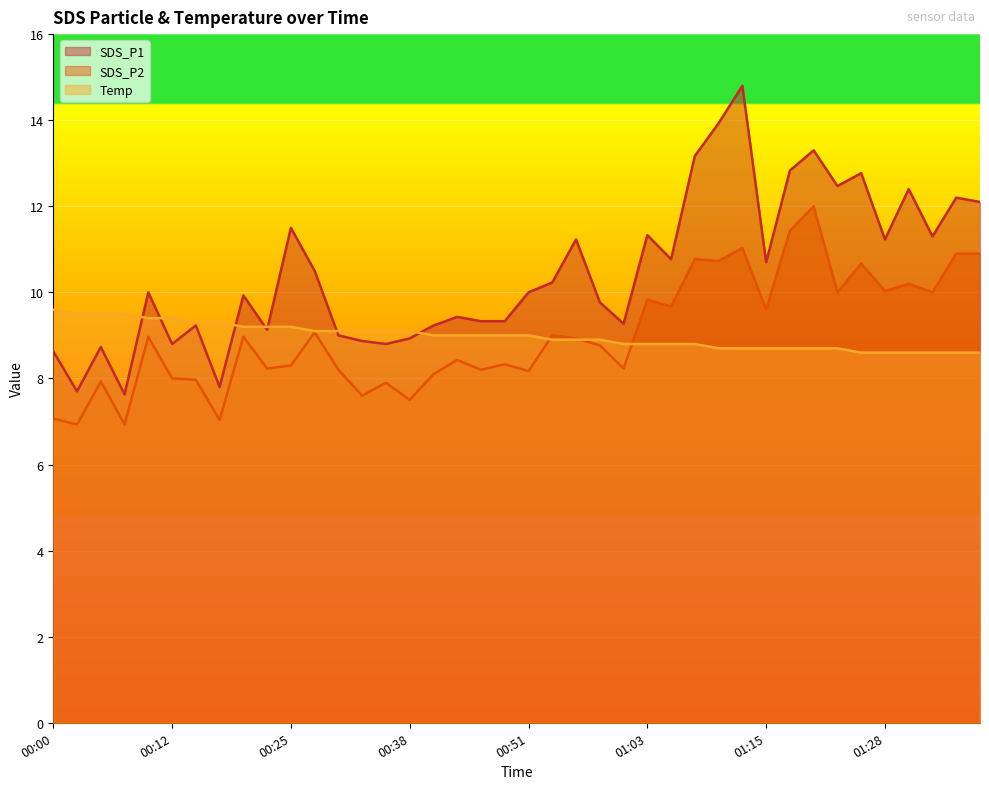

At how many categories does at least one series exceed 7?

40